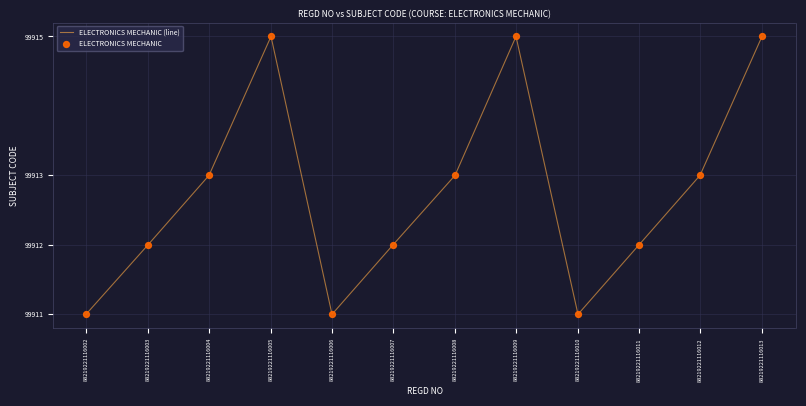

What is the ratio of the value at 88219221116011 to the value at 88219221116009?

1.0